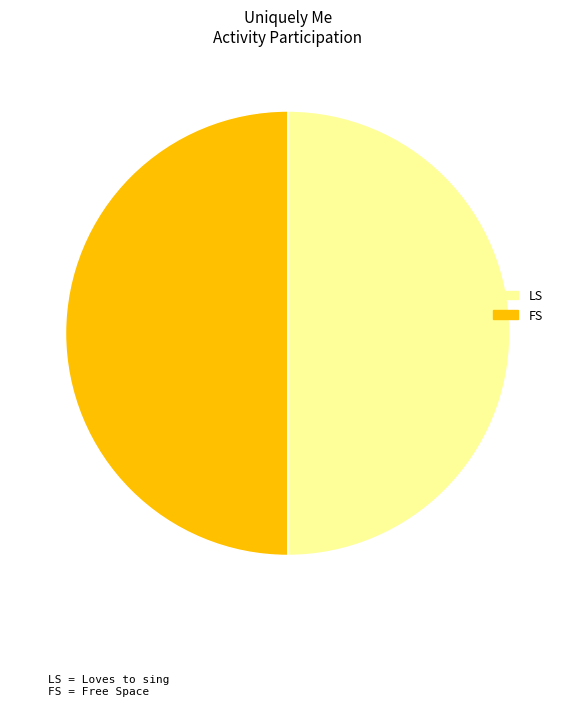

How many segments does this pie chart have?

2